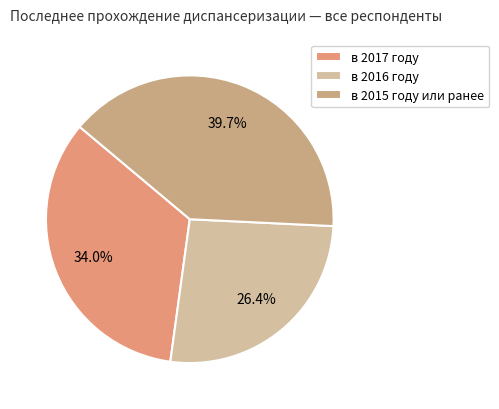

Do в 2017 году and в 2015 году или ранее together represent more than half of the pie?

Yes